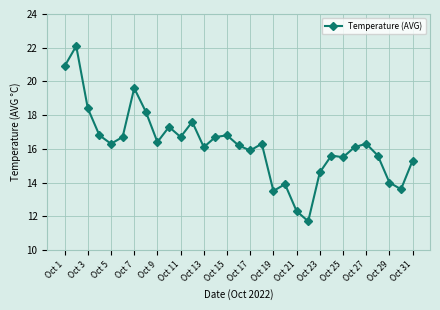

What is the greatest value displayed?

22.1